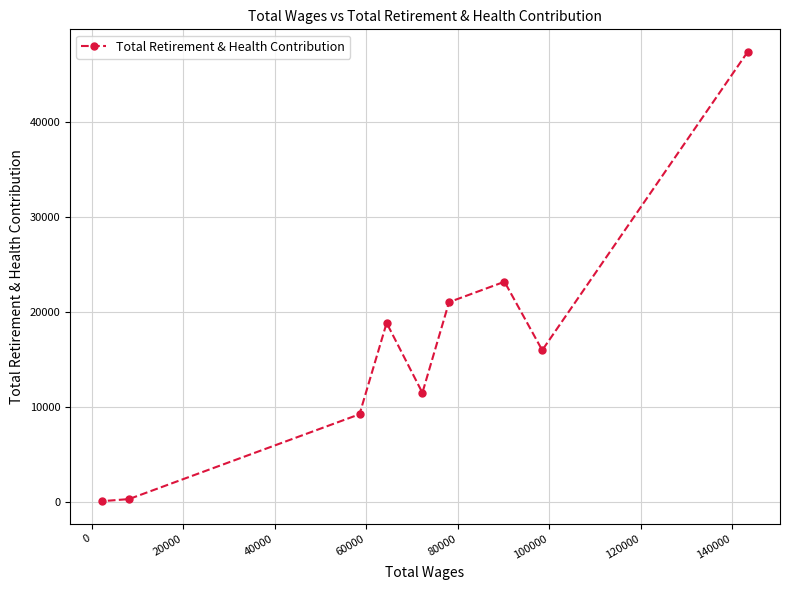

What is the sum of all values?

147685